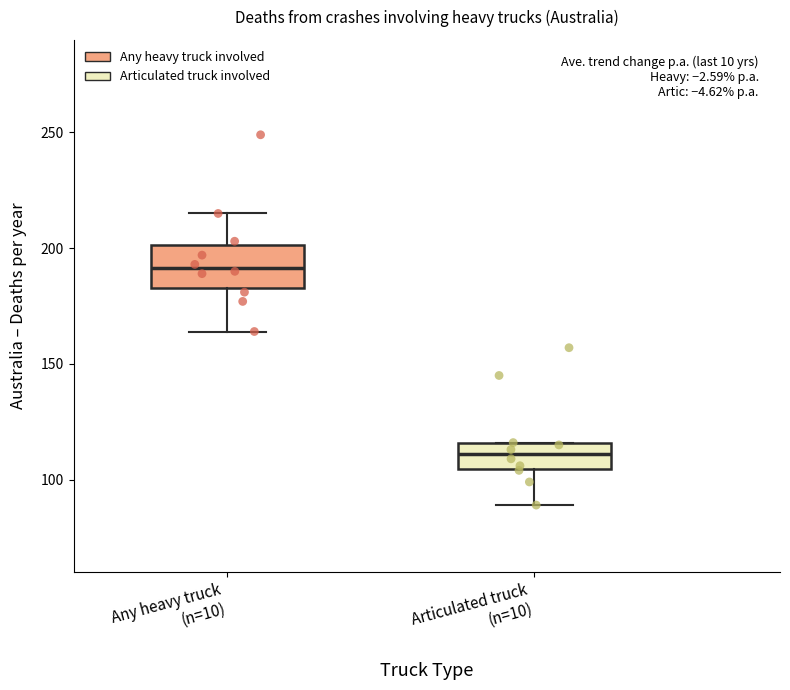

Reading left to right, read every box against the y-axis: the position of its median line, the range the box covers, and the ends of its whiskers. The values are not printed on the chart, so give them approximately, as read against the axis.

Any heavy truck (n=10): median 190, box 185 to 200, whiskers 165 to 215
Articulated truck (n=10): median 110, box 105 to 115, whiskers 90 to 115